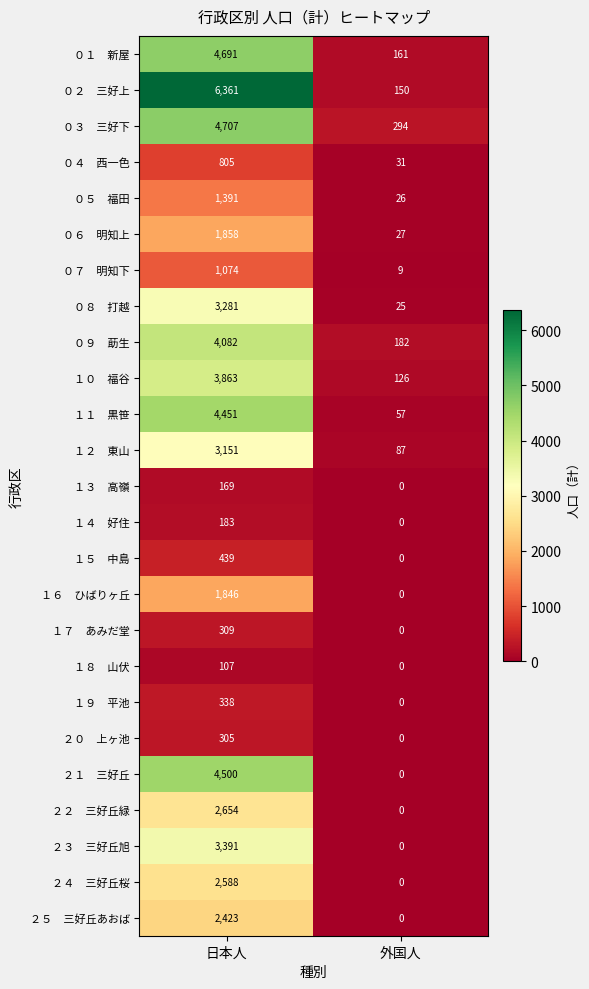

At which category is the sum across all series the highest?

日本人